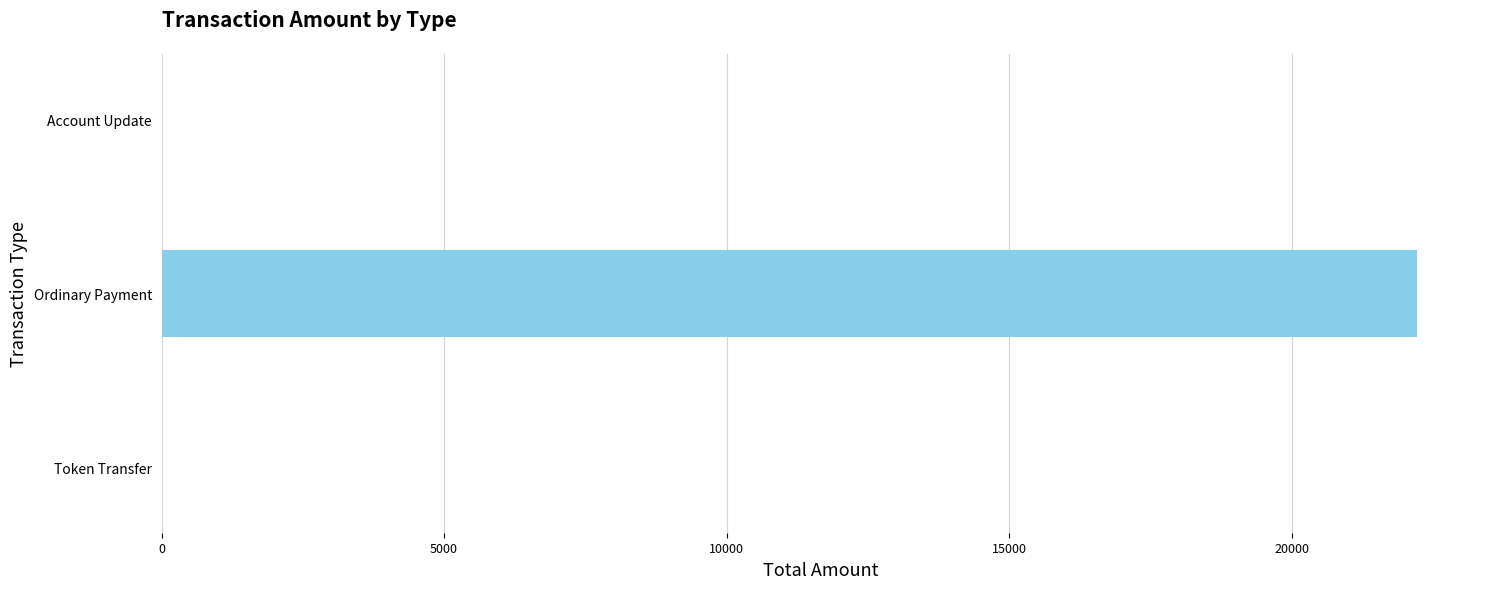

The value at Ordinary Payment is 22225. True or false?

True